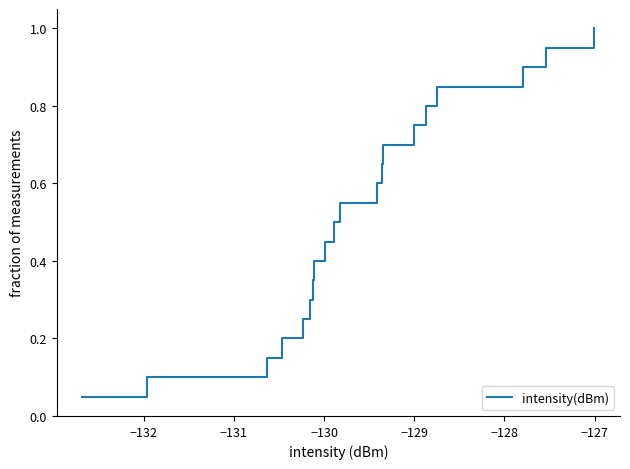

What is the maximum value shown in the chart?

1.0